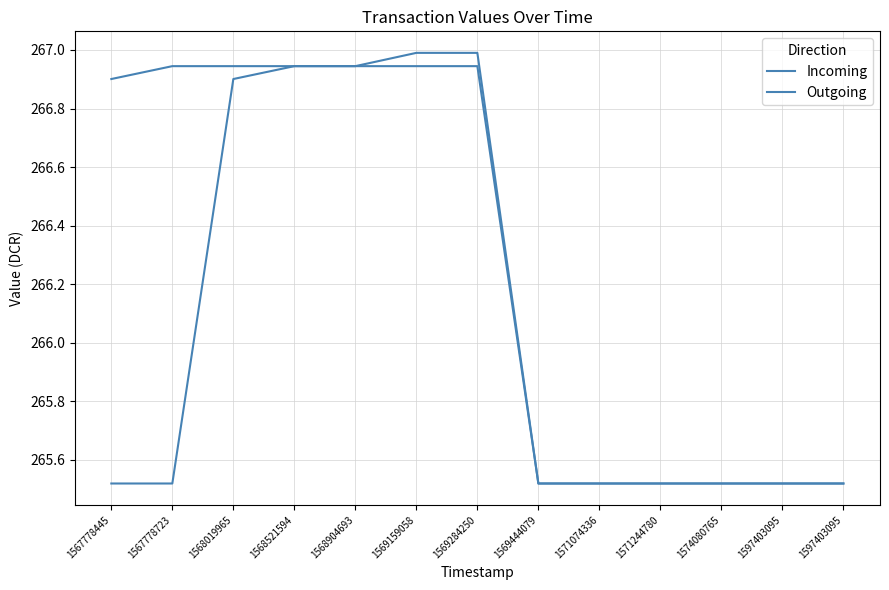

What is the total value across all series at 1569159058?

533.9